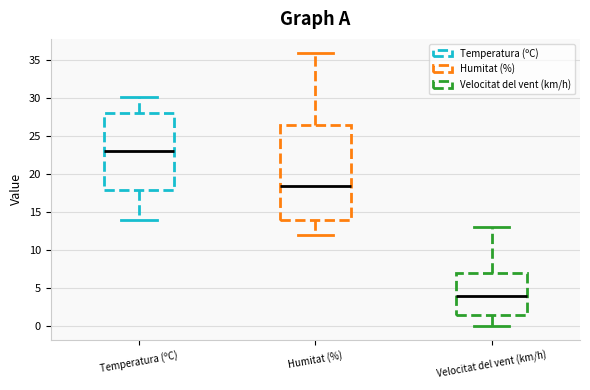

Reading left to right, read every box against the y-axis: the position of its median line, the range the box covers, and the ends of its whiskers. The values are not printed on the chart, so give them approximately, as read against the axis.

Temperatura (ºC): median 23.0, box 18.0 to 28.0, whiskers 14.0 to 30.0
Humitat (%): median 18.5, box 14.0 to 26.5, whiskers 12.0 to 36.0
Velocitat del vent (km/h): median 4.0, box 1.5 to 7.0, whiskers 0.0 to 13.0